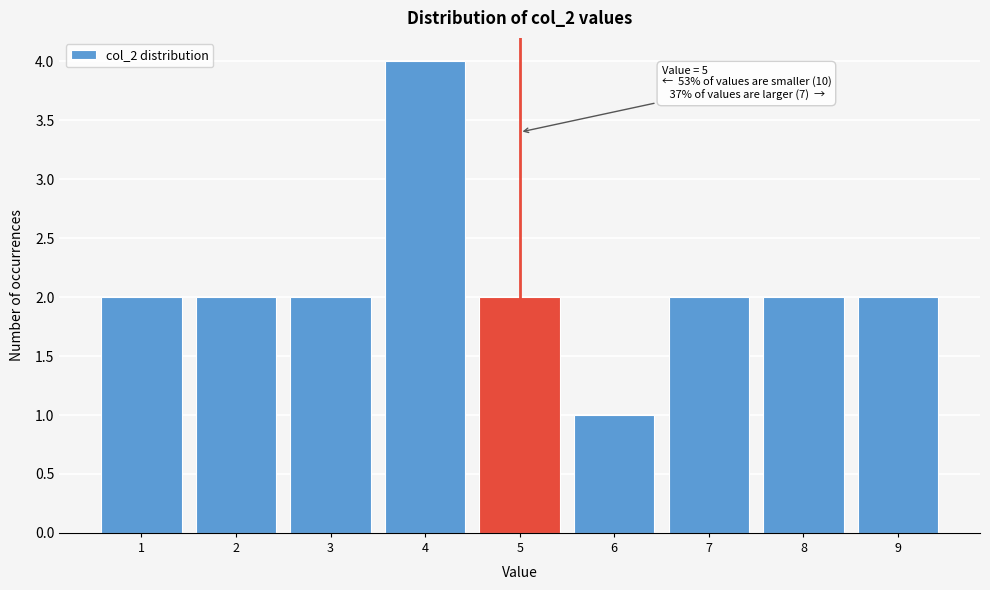

Over which range of the x-axis is the bar tallest?

3.5 to 4.5